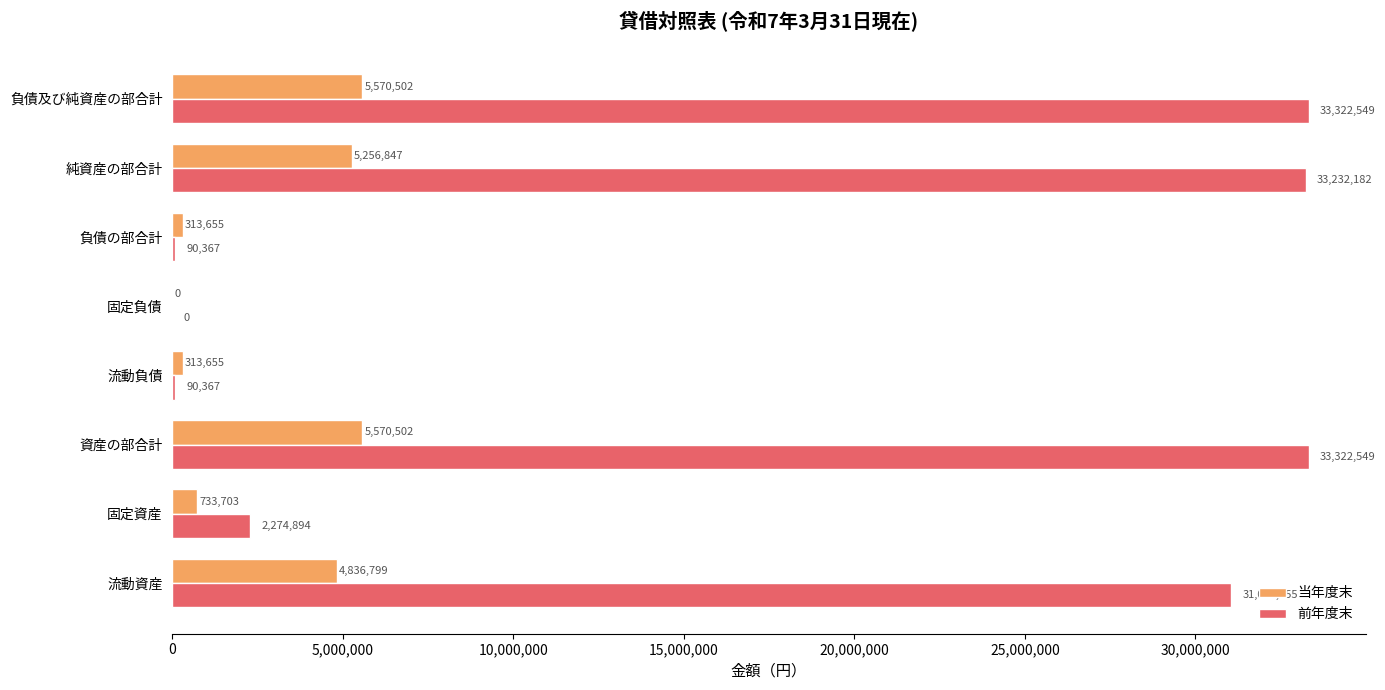

Is the value of 当年度末 at 純資産の部合計 greater than the value of 前年度末 at 固定資産?

Yes